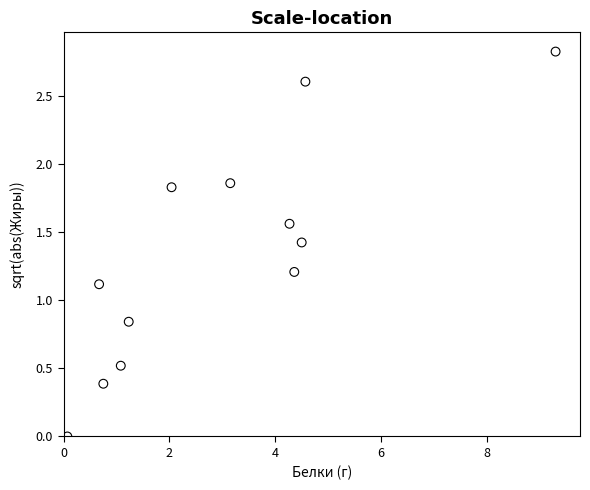

What Y value in the scatter plot is closest to 1?

1.1